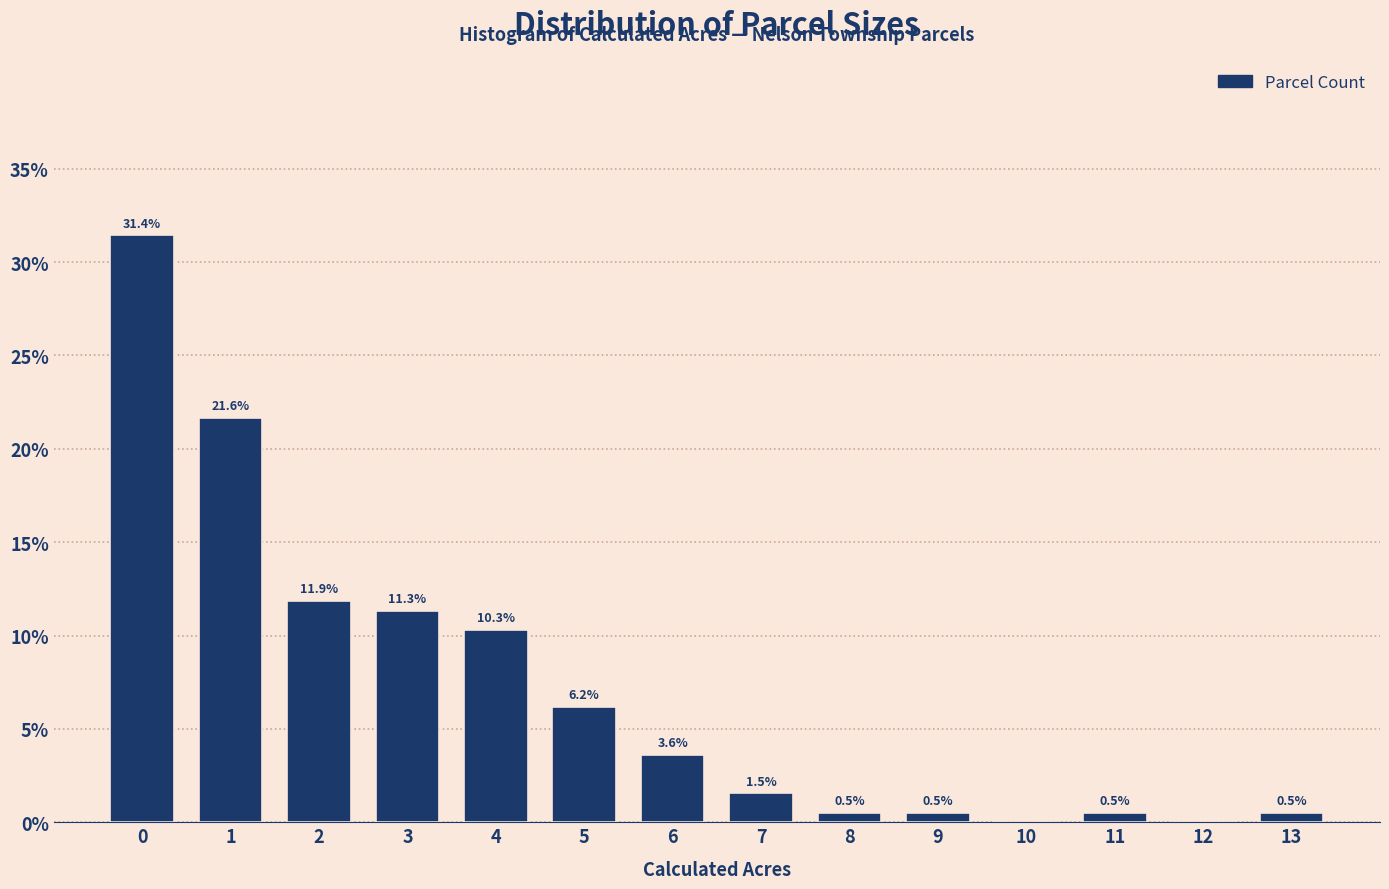

Reading left to right, extract all data points from this chart.

0=31.4	1=21.6	2=11.9	3=11.3	4=10.3	5=6.2	6=3.6	7=1.5	8=0.5	9=0.5	10=0.0	11=0.5	12=0.0	13=0.5